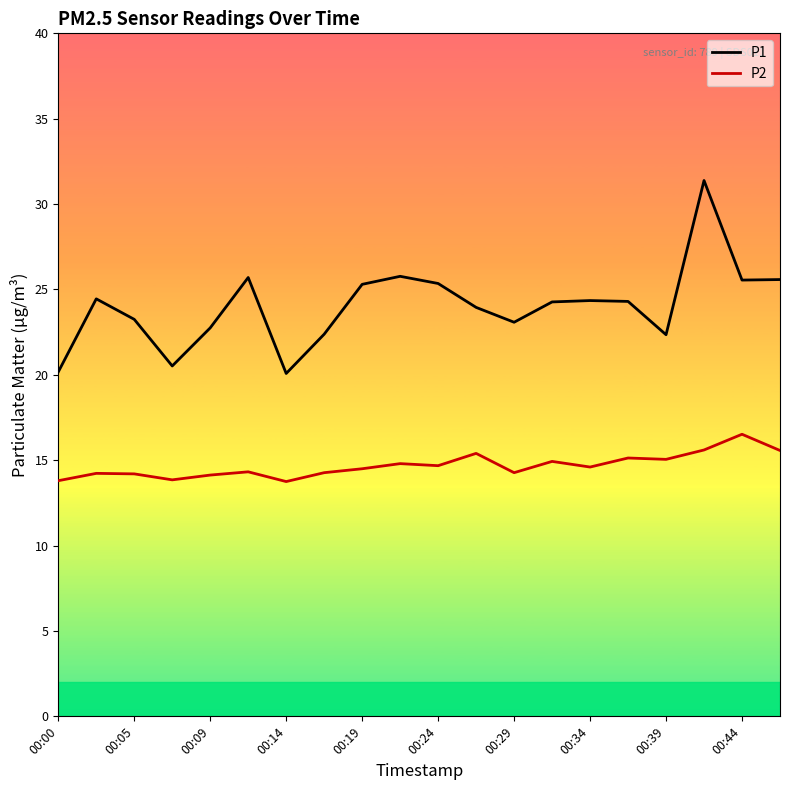

List the series in order of their overall mean, highest first.

P1, P2